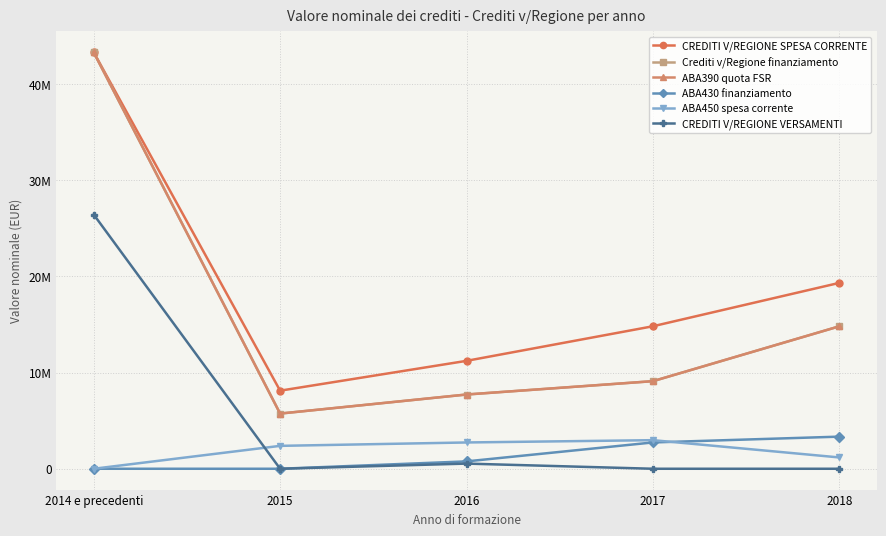

At how many categories does at least one series exceed 25969136?

1